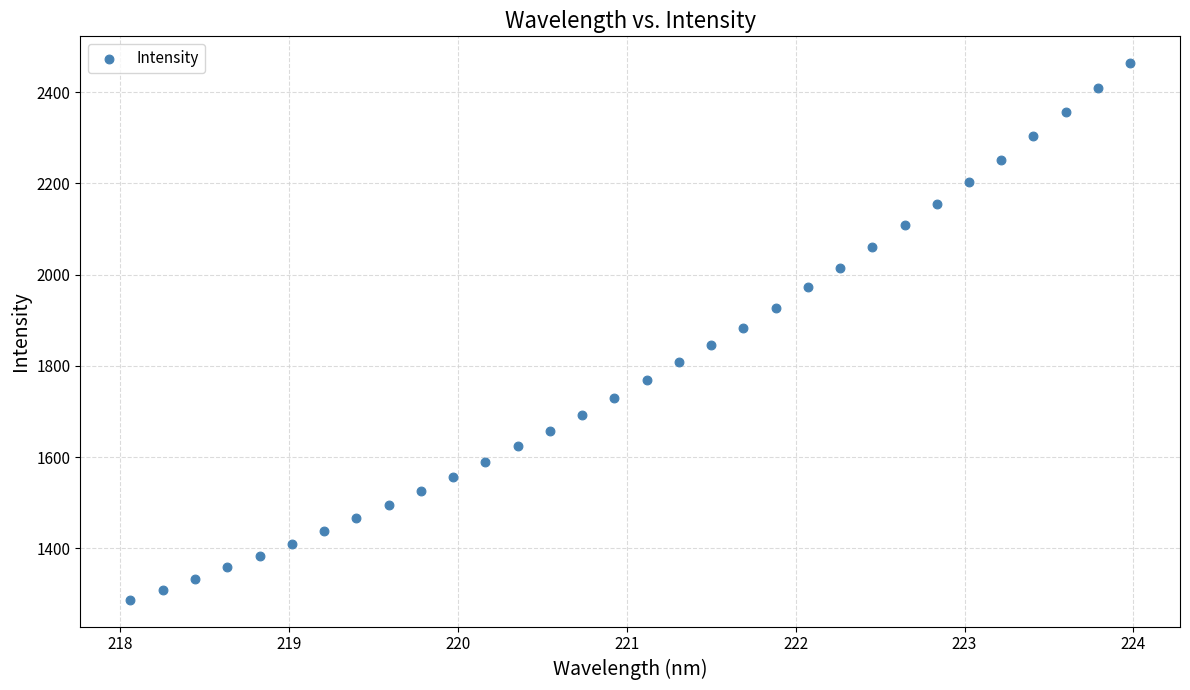

What is the range of Y values (max minus min)?

1176.2